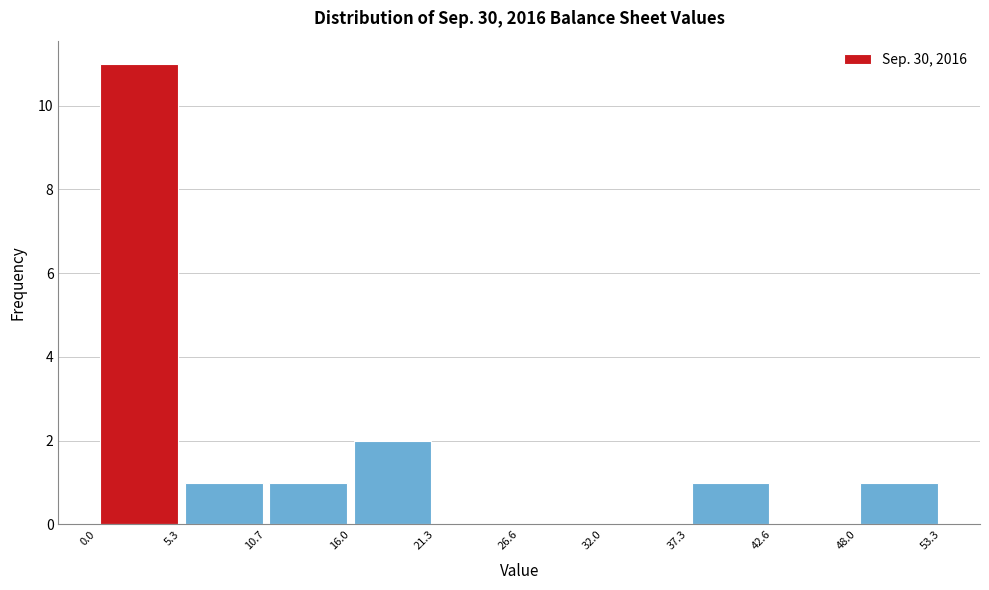

What is the height of the bar covering 10.7 to 16.0 on the x-axis? The values are not printed on the chart, so give them approximately, as read against the axis.

1